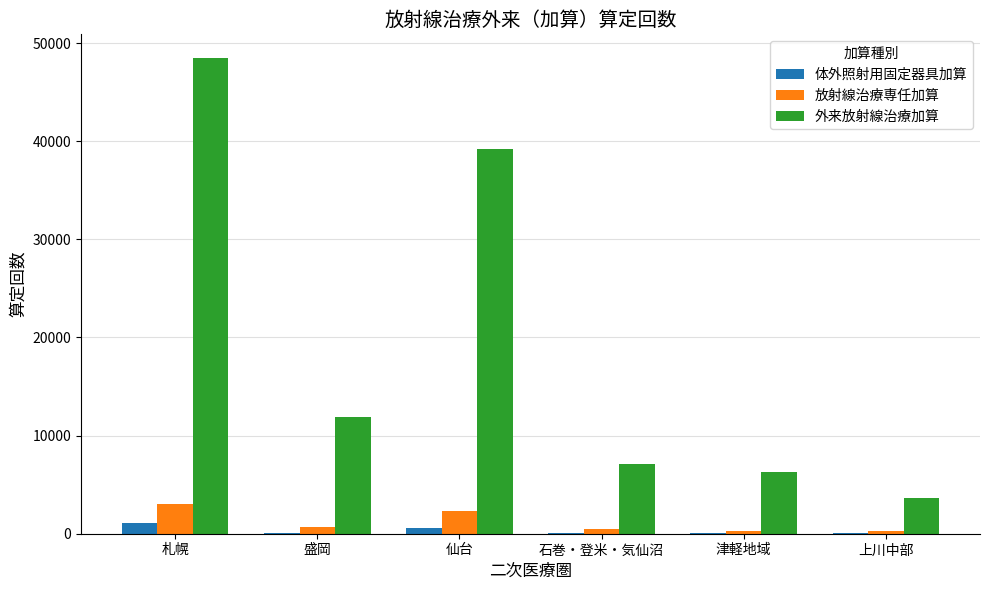

The value of 体外照射用固定器具加算 at 札幌 is 1065. True or false?

True